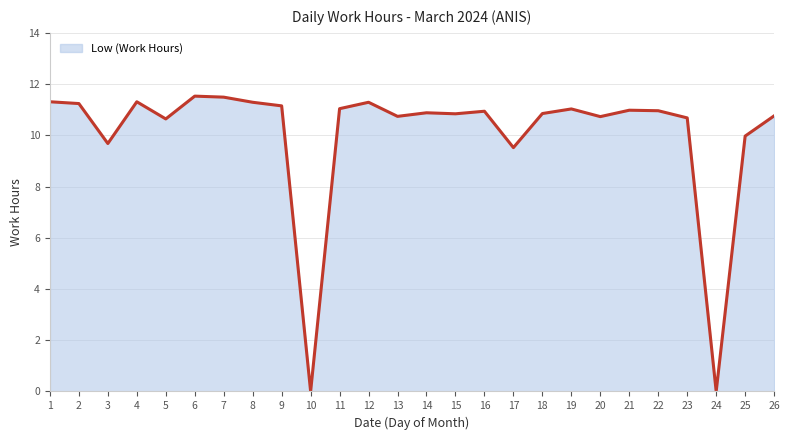

At which category does the data reach its first local valley?

3